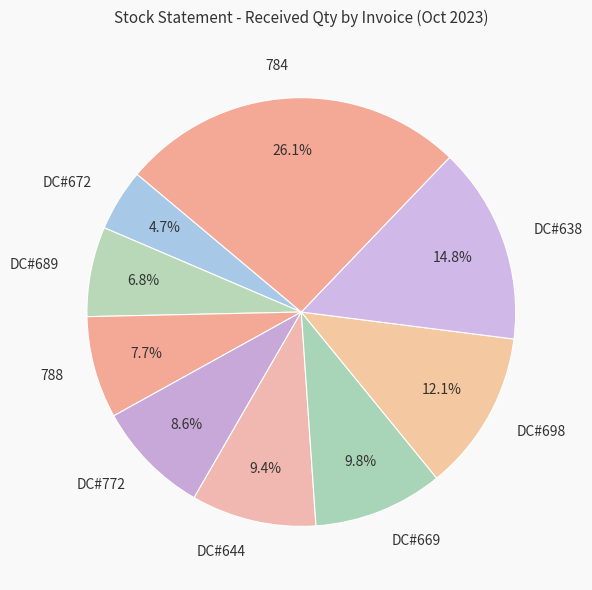

Combined, what portion of the pie is DC#698 and DC#689?

18.9%